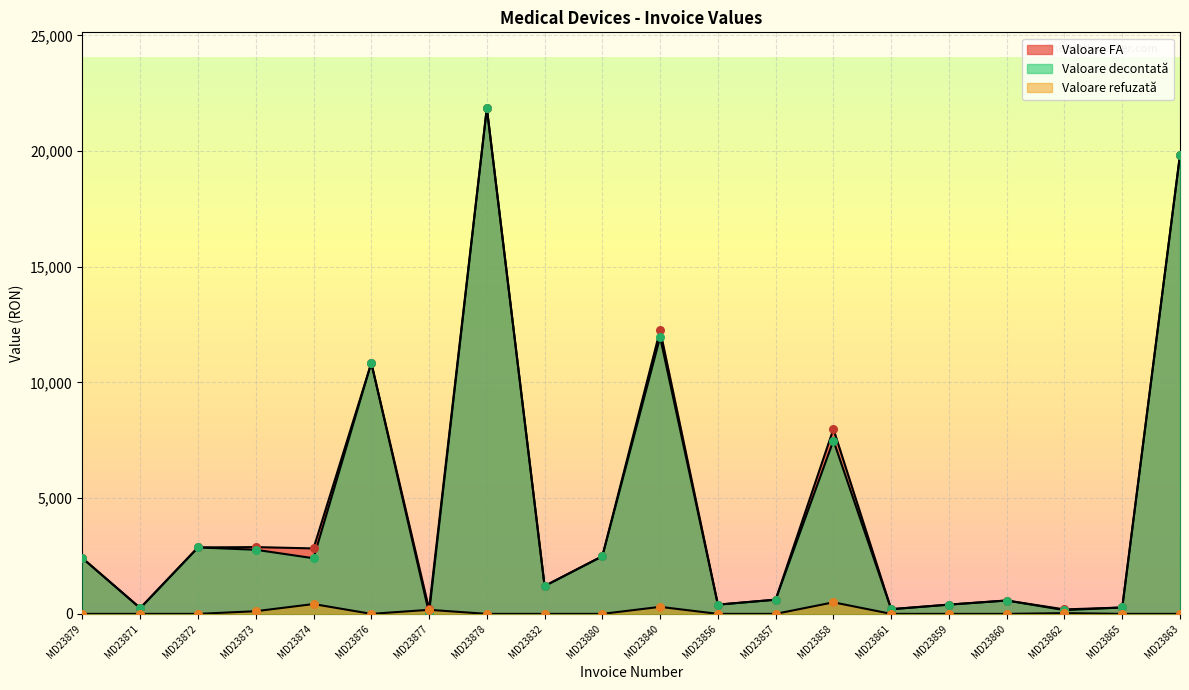

Which series contains the highest Y value?

Valoare FA